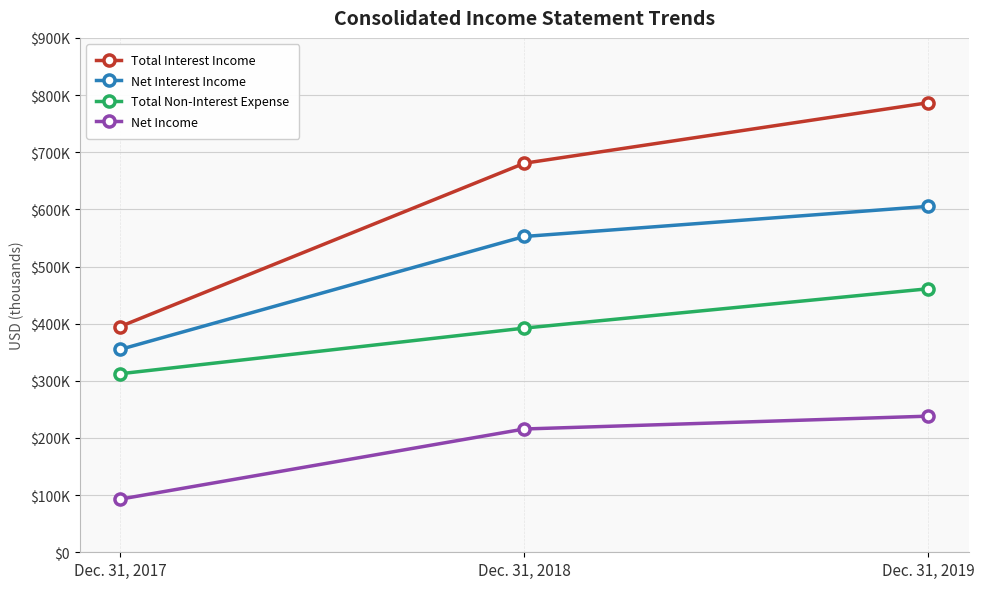

True or false: Total Non-Interest Expense has a value of 392229 at Dec. 31, 2018.

True